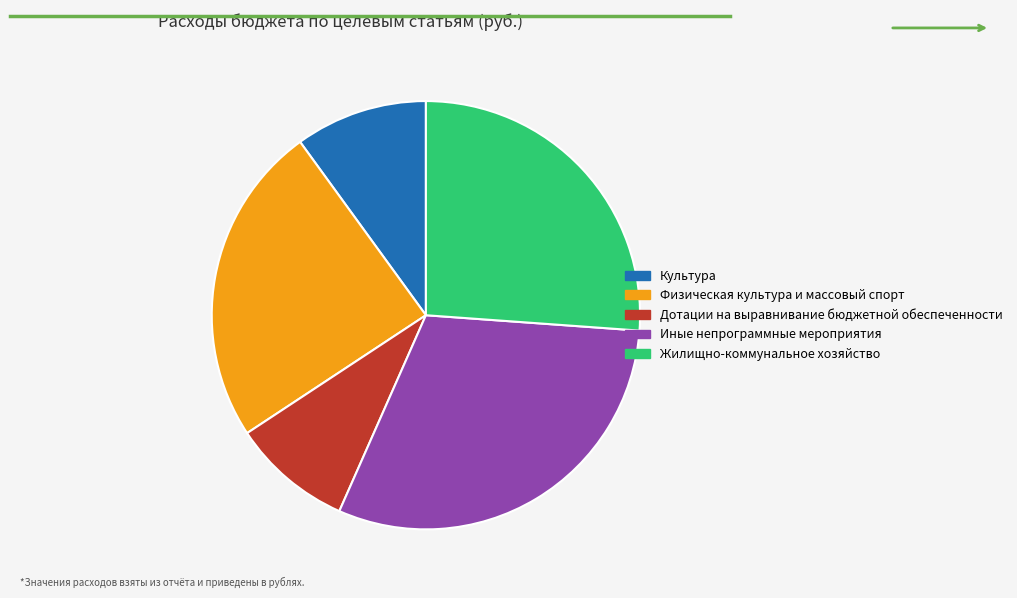

True or false: Иные непрограммные мероприятия accounts for 30% of the total.

True